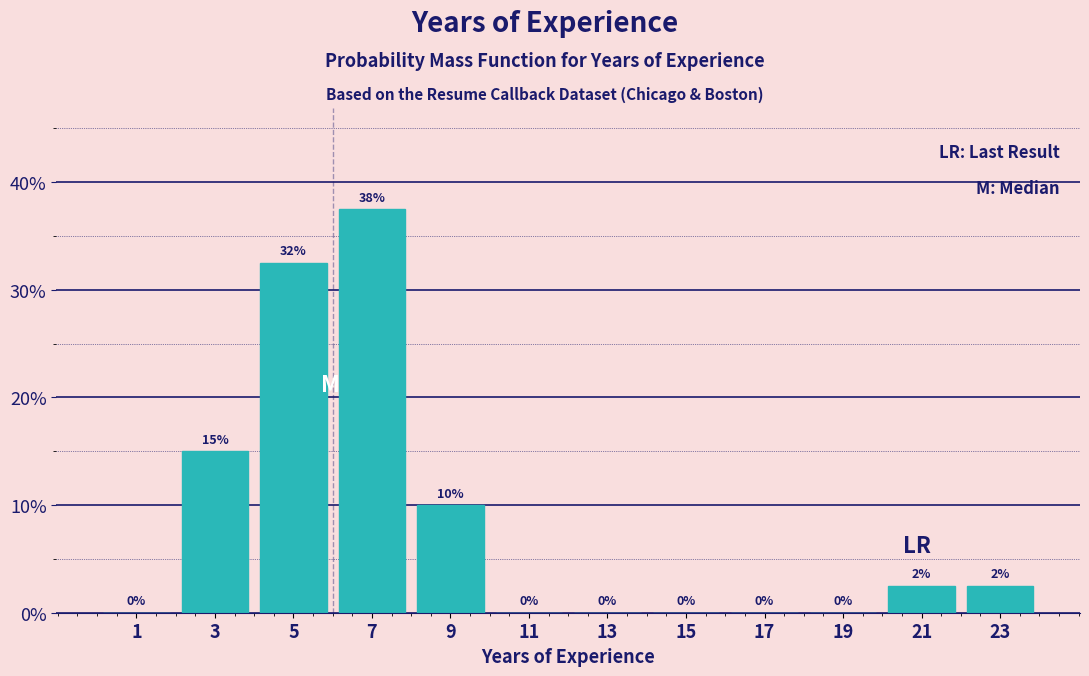

Which range on the x-axis has the tallest bar?

6 to 8